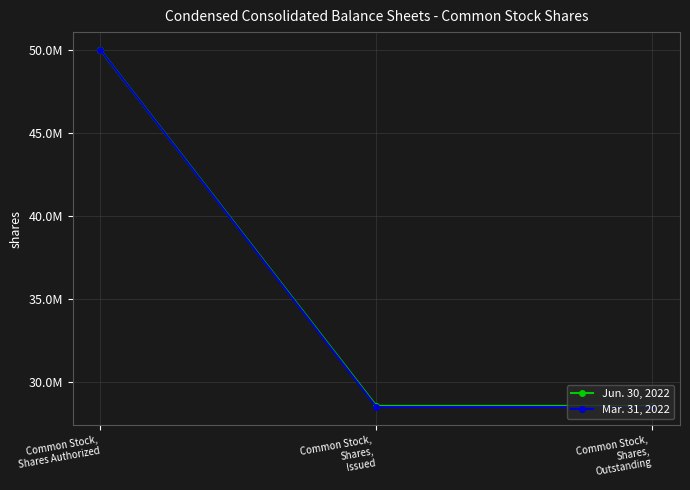

The value of Jun. 30, 2022 at Common Stock,
Shares,
Issued is 28588516. True or false?

True